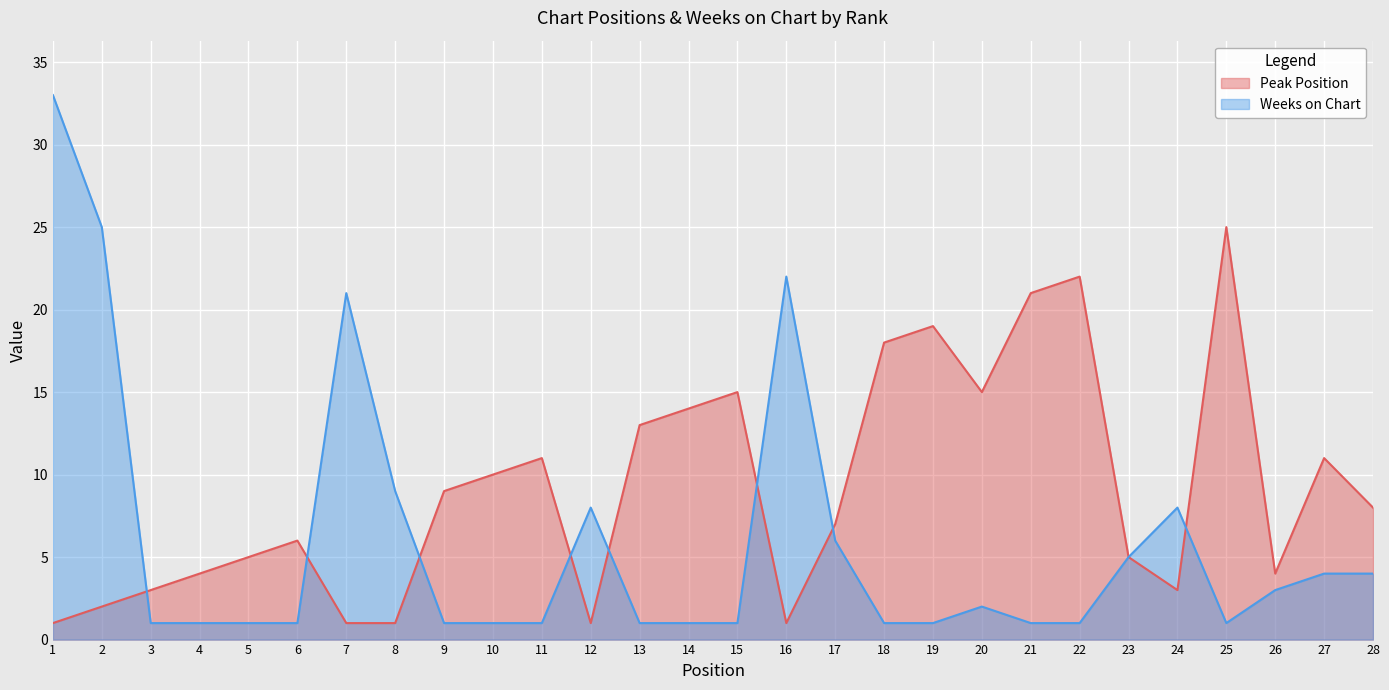

Is it true that Weeks on Chart equals 7 at 27?

False